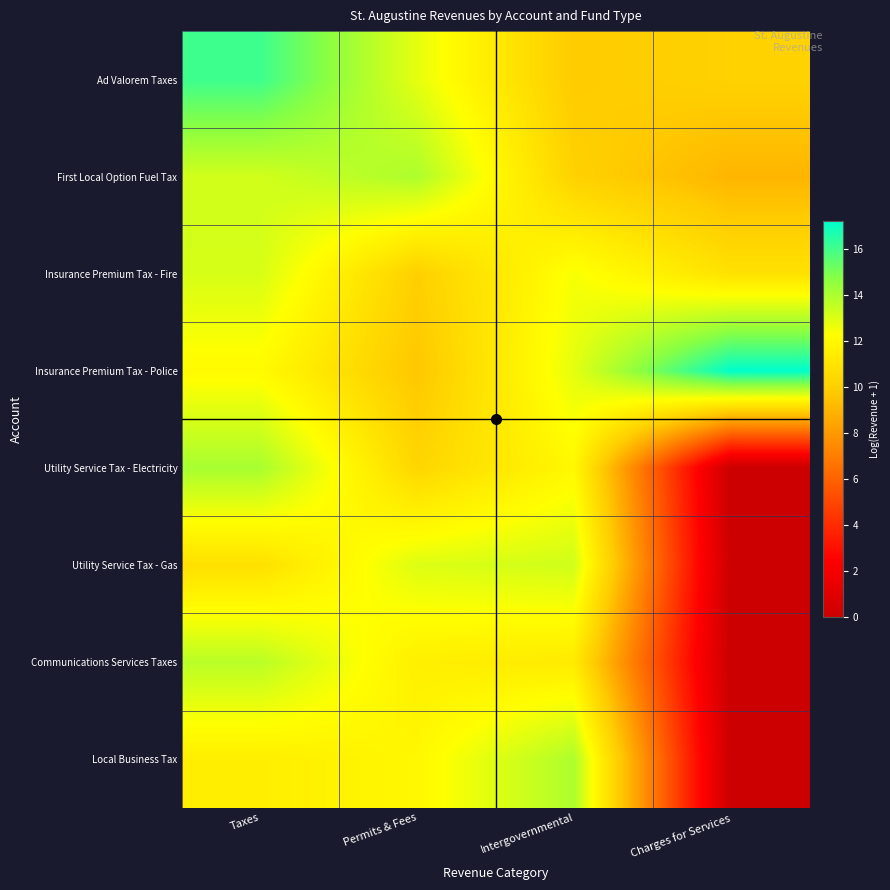

Rank the series by their maximum value, from highest to lowest.

Insurance Premium Tax - Police, Ad Valorem Taxes, Utility Service Tax - Electricity, First Local Option Fuel Tax, Local Business Tax, Communications Services Taxes, Utility Service Tax - Gas, Insurance Premium Tax - Fire